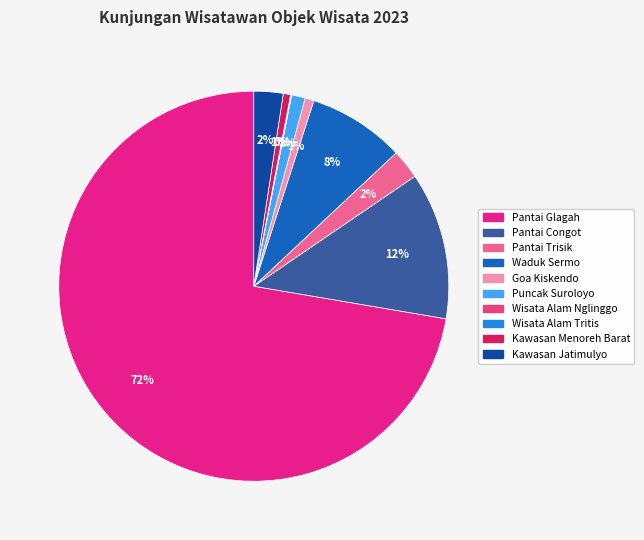

What is the largest slice in the pie chart?

Pantai Glagah